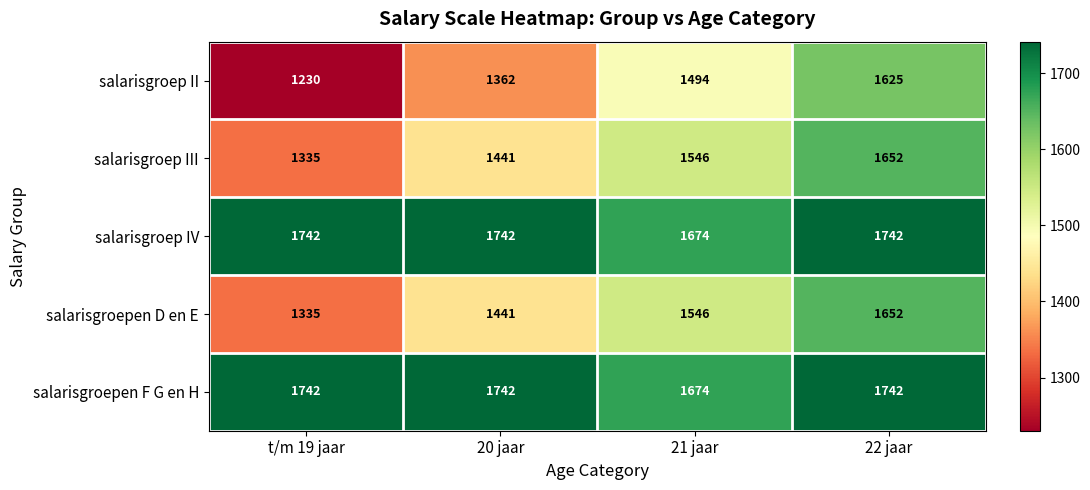

True or false: salarisgroep III has a value of 1991 at 20 jaar.

False